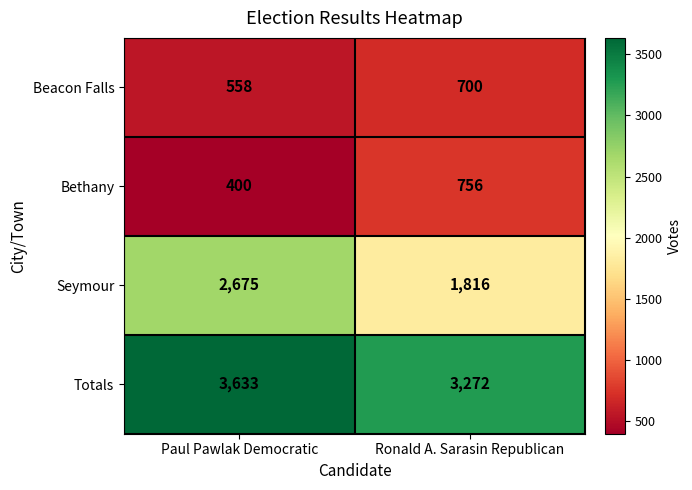

List the series in order of their peak value, lowest first.

Beacon Falls, Bethany, Seymour, Totals